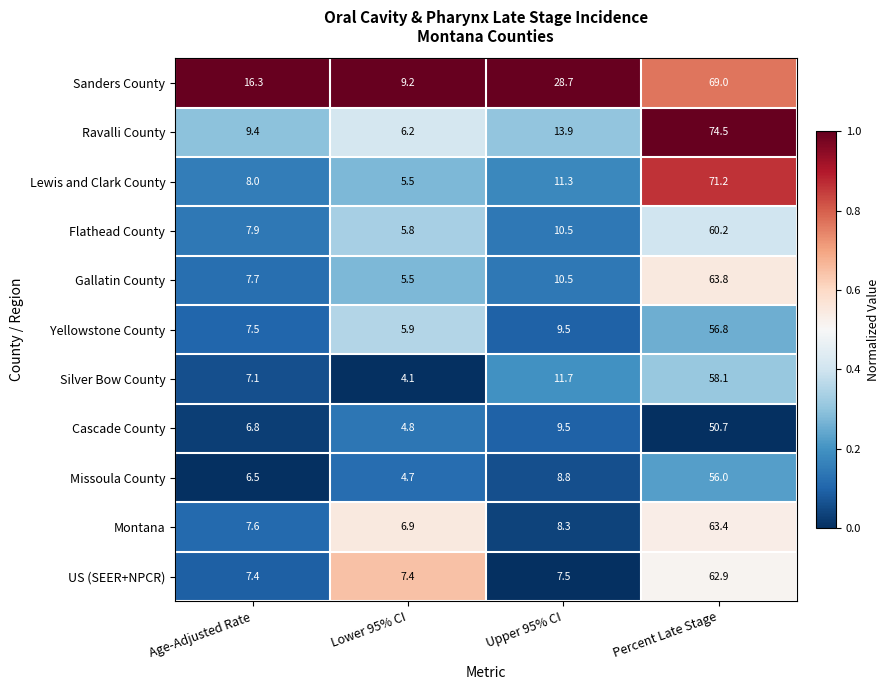

At Percent Late Stage, list the series in order from smallest to largest.

Cascade County, Missoula County, Yellowstone County, Silver Bow County, Flathead County, US (SEER+NPCR), Montana, Gallatin County, Sanders County, Lewis and Clark County, Ravalli County